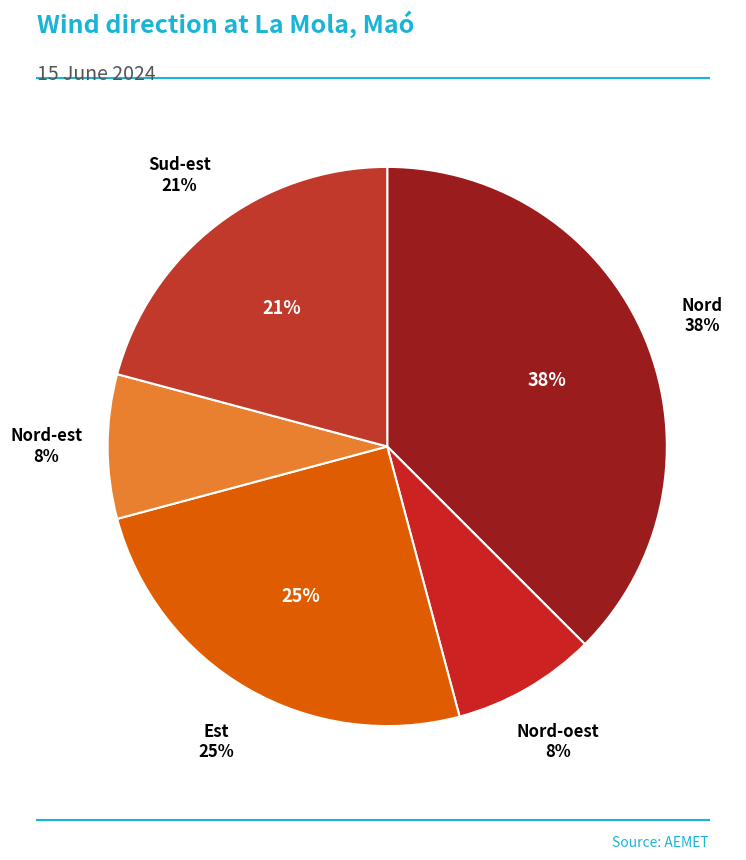

What is the total percentage of Est and Nord?

62.5%